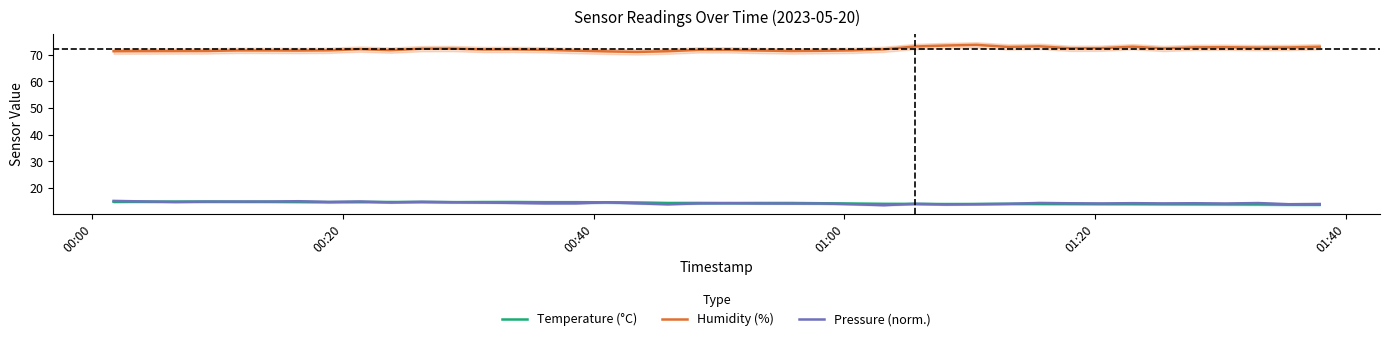

True or false: Humidity (%) and Pressure (norm.) intersect in this chart.

False